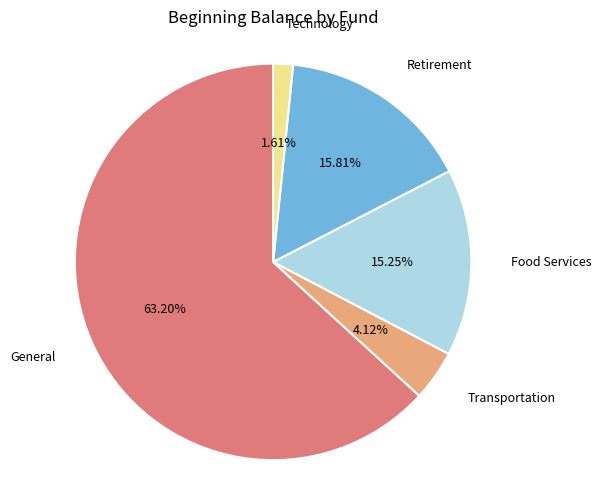

How many segments does this pie chart have?

5